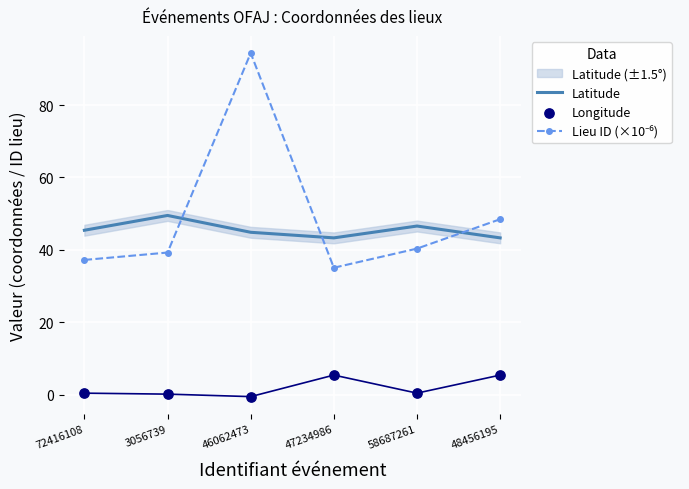

Which series contains the lowest Y value?

Longitude